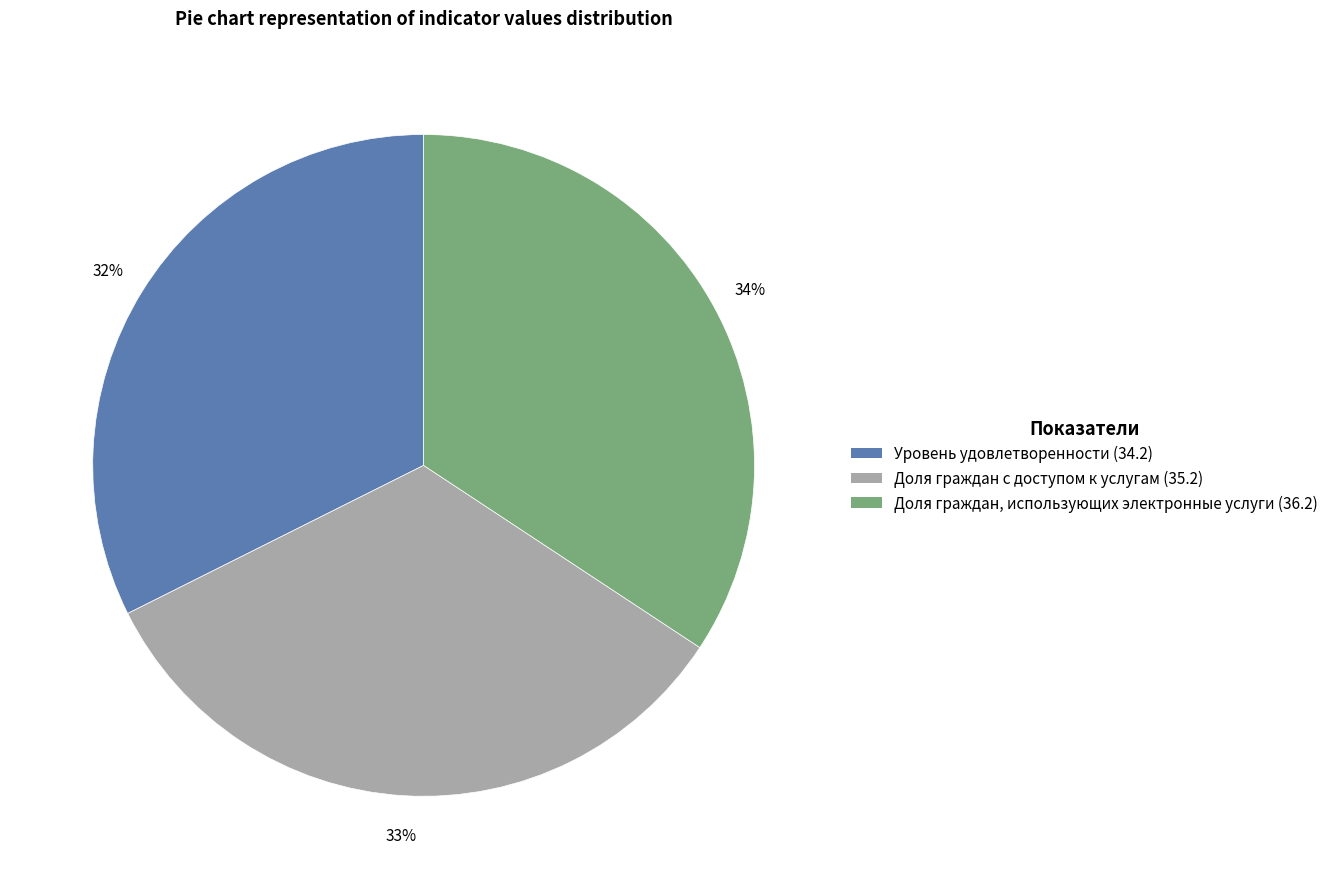

To the nearest percent, what is the combined percentage of Уровень удовлетворенности (34.2) and Доля граждан с доступом к услугам (35.2)?

66%